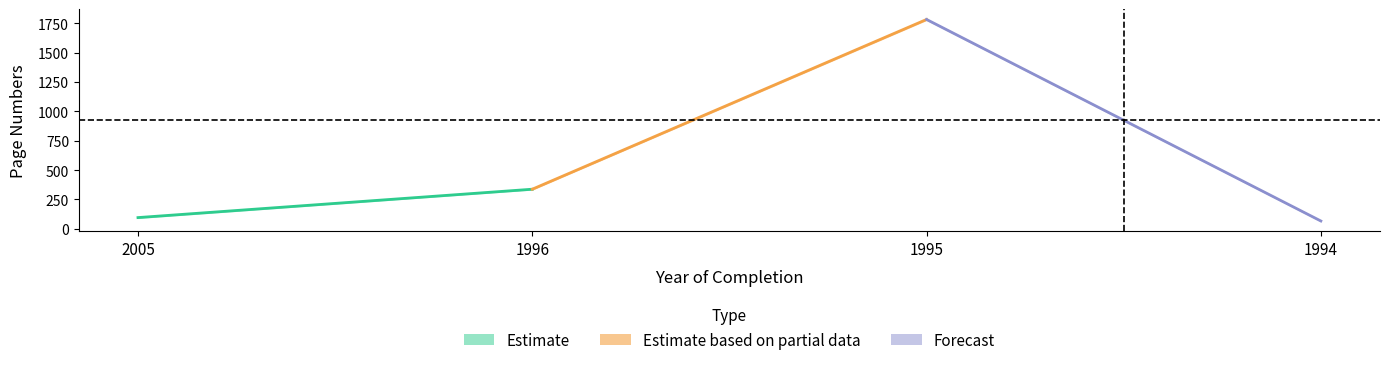

What is the sum of the Erste Seite values at 2005 and 1995?

1872